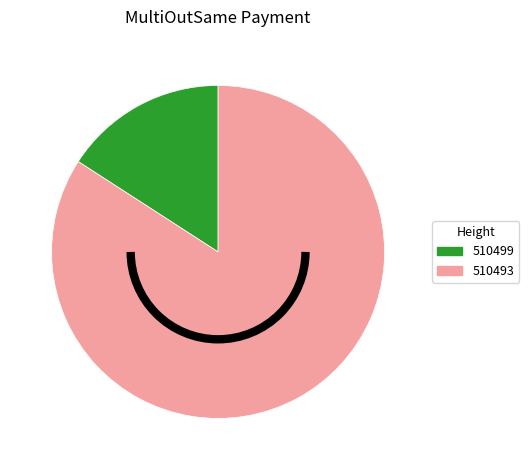

Does 510499 represent more than half of the total?

No